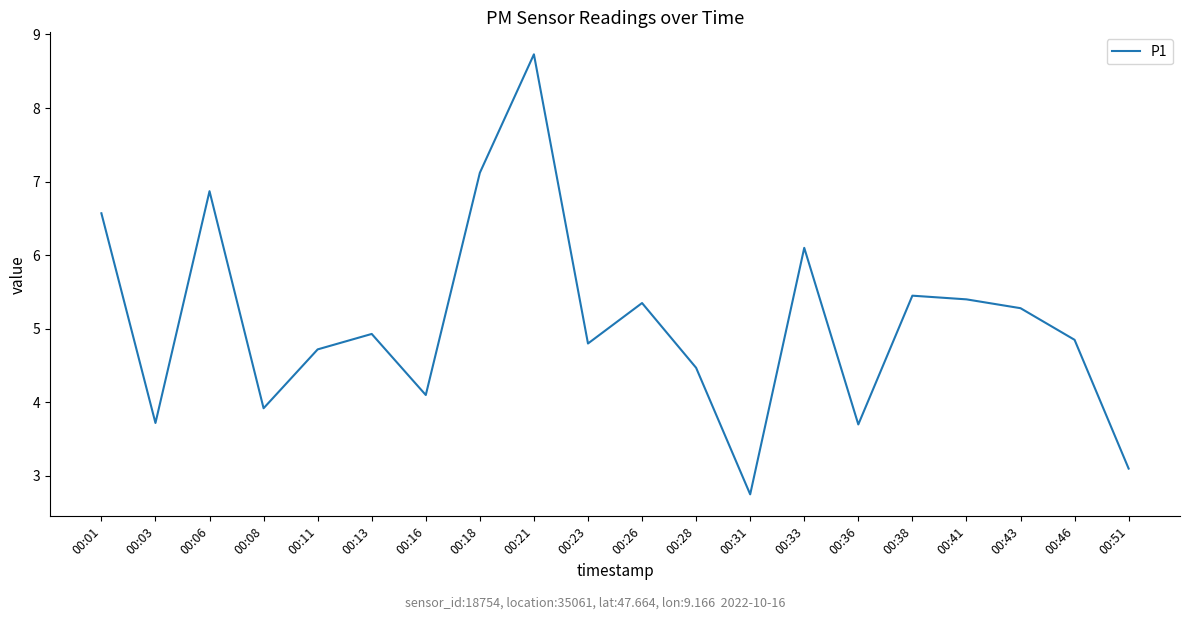

What is the difference between the maximum and minimum values?

6.0